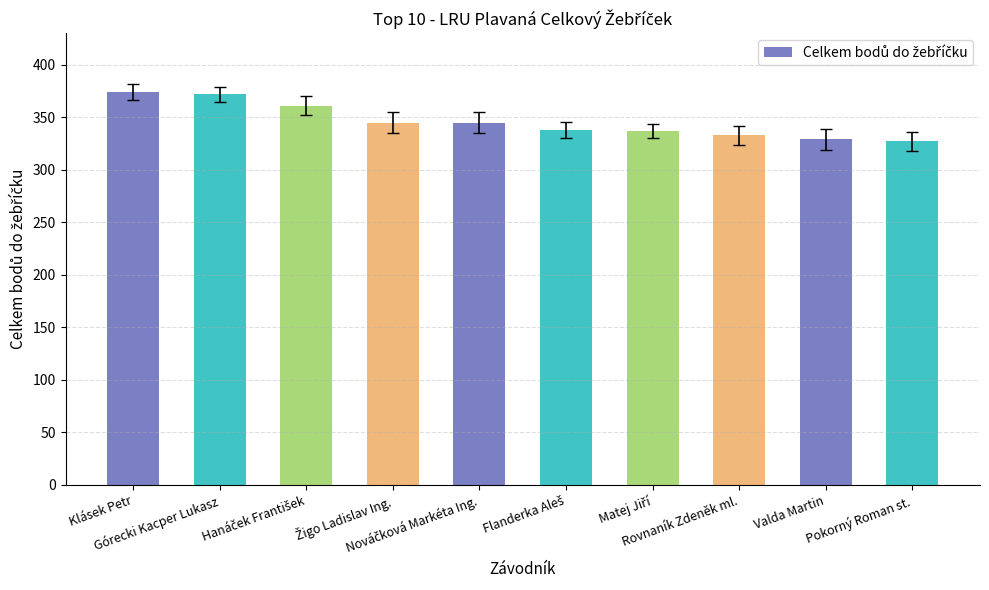

Does the chart contain stacked bars?

No